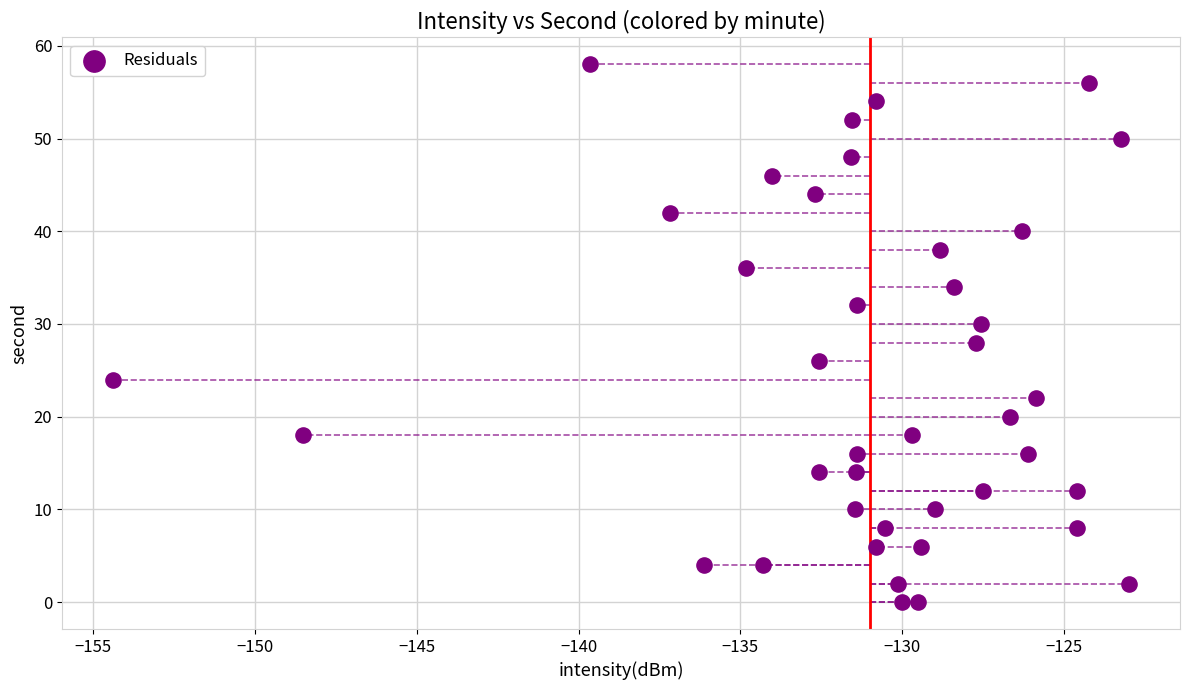

What is the range of Y values (max minus min)?

58